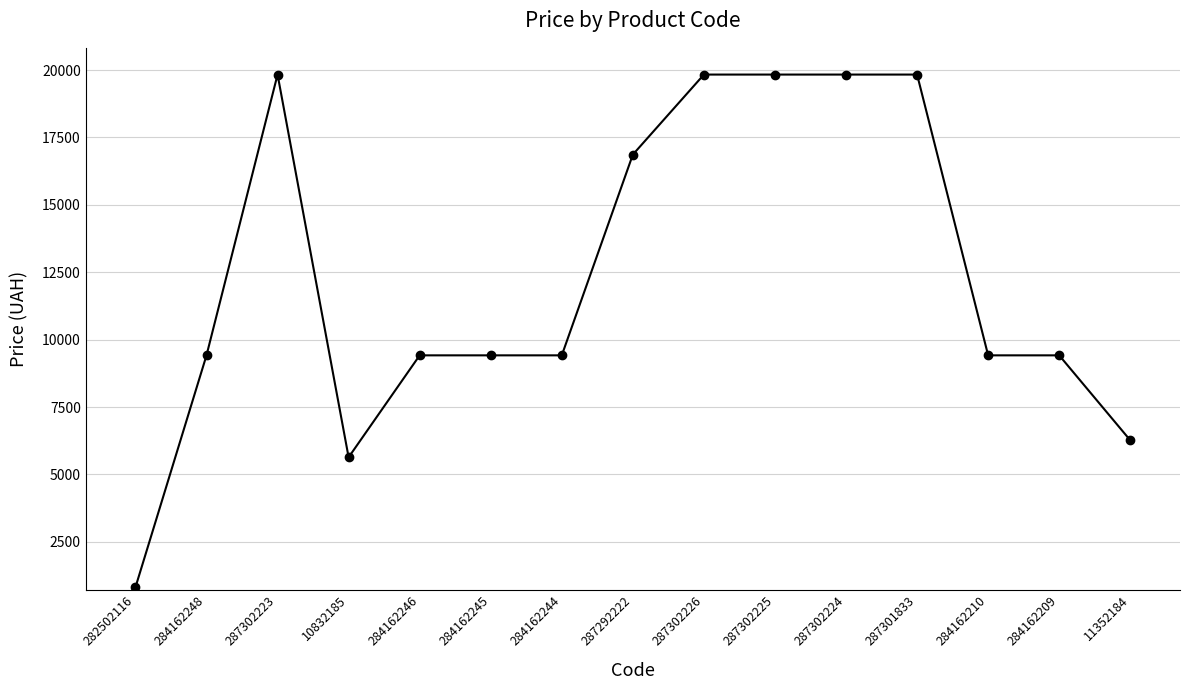

True or false: the data shows 19831.1 at 287301833.

True